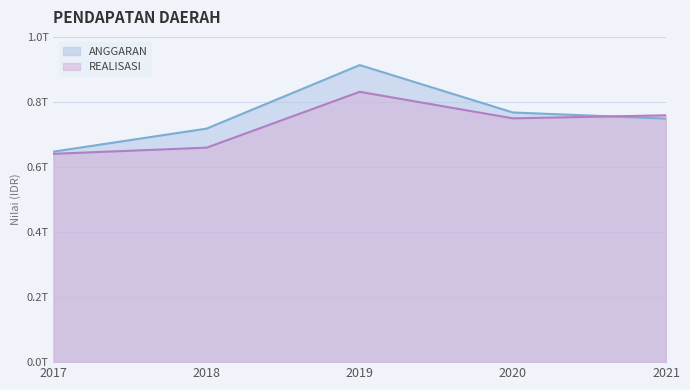

How many data points does each series have?

5